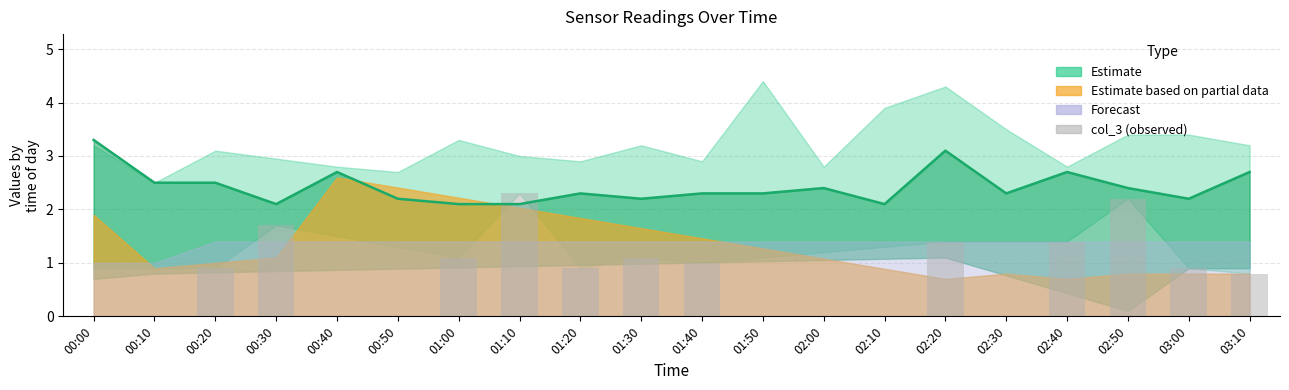

At which label is col_2_line closest to 2?

00:30